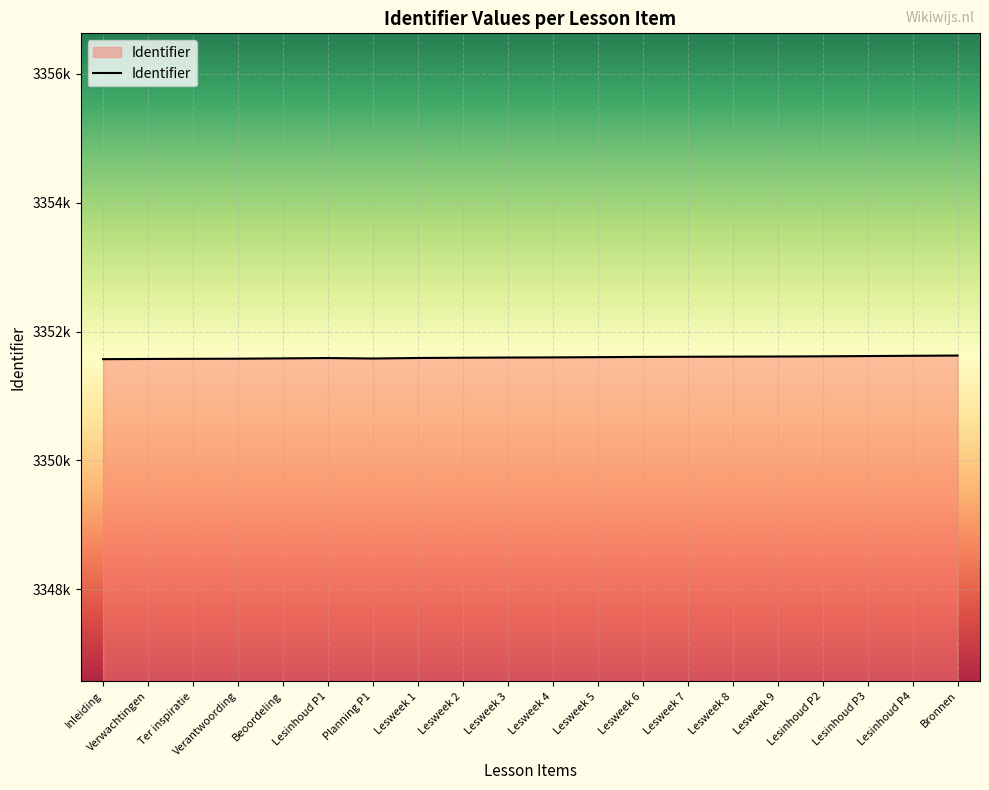

Is this an area chart (filled region under the line)?

Yes